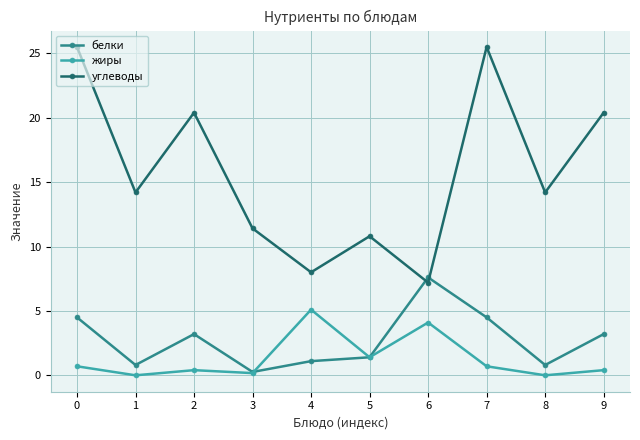

What is the difference between the белки values at 3 and 1?

0.5